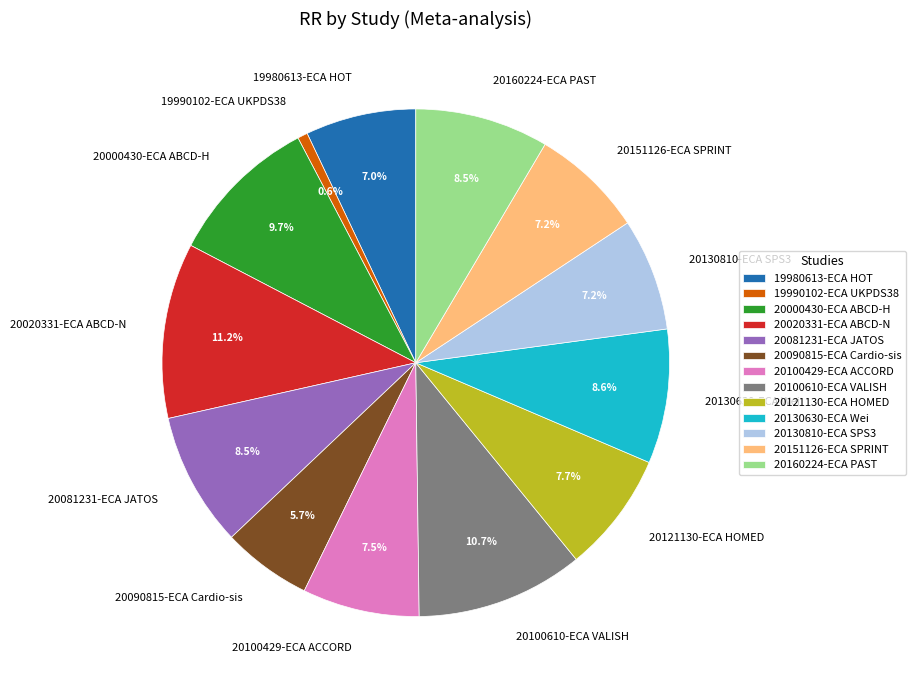

What percentage is the 19990102-ECA UKPDS38 slice, to the nearest percent?

1%